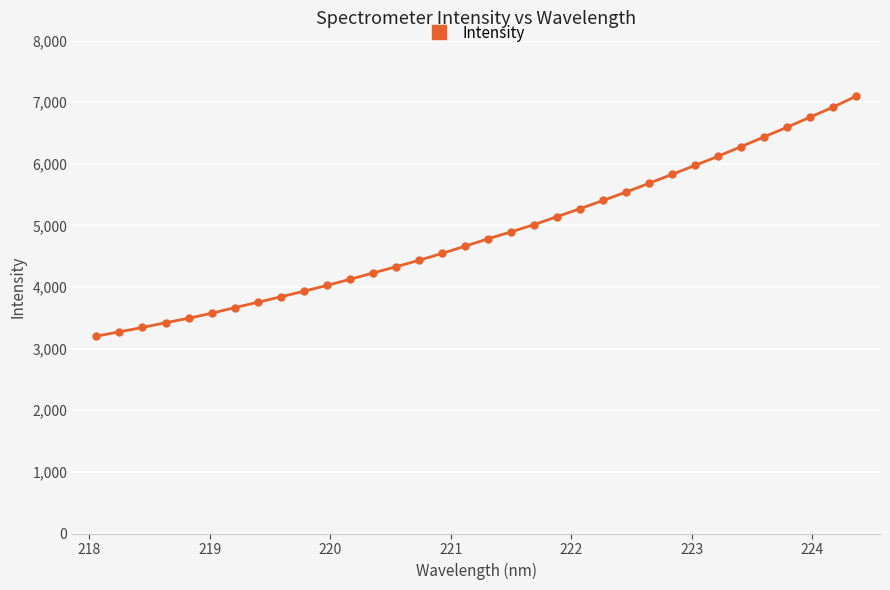

What is the sum of all values?

165607.3